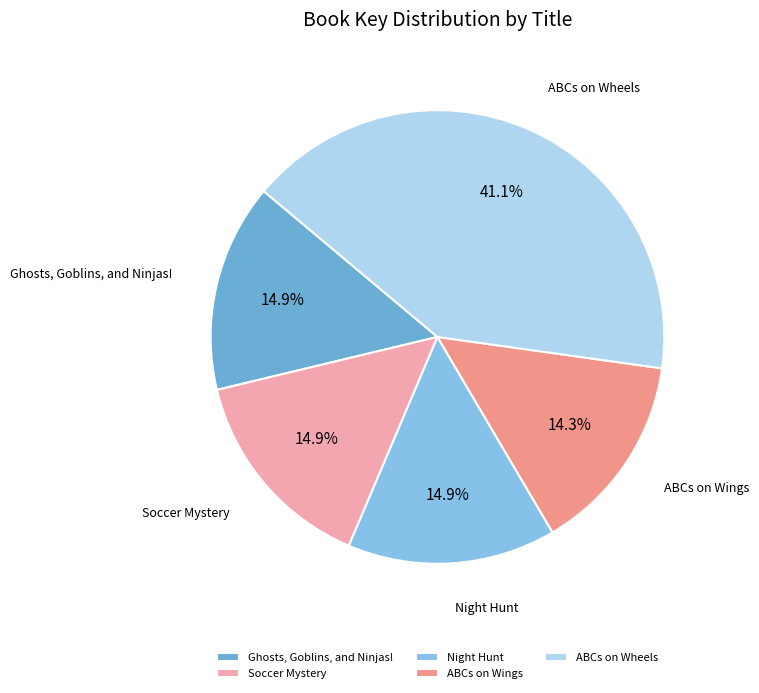

Which category has the biggest portion of the pie?

ABCs on Wheels